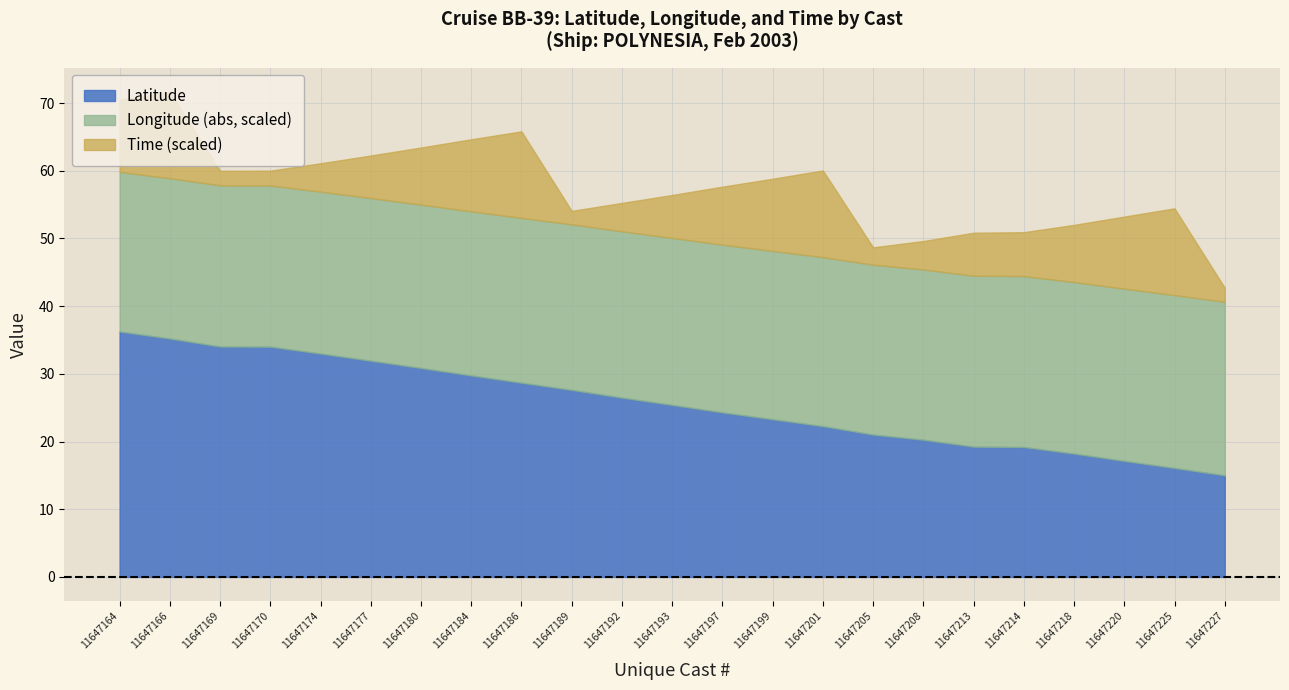

True or false: Latitude has a value of 23.3 at 11647199.

True